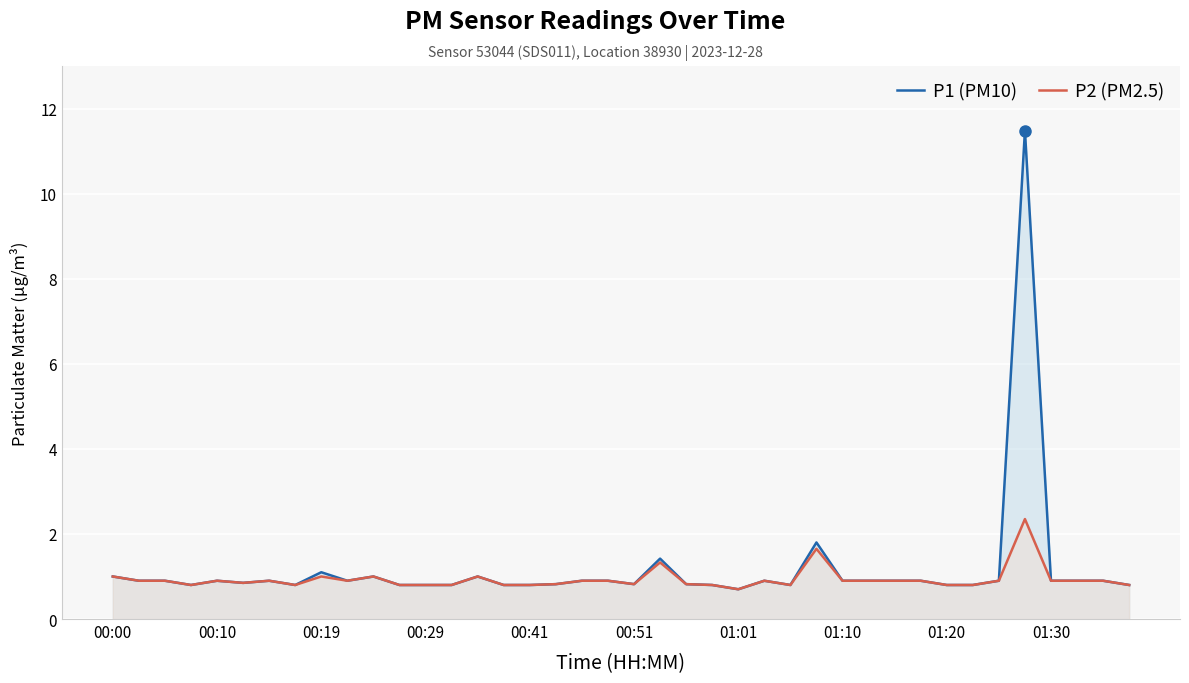

True or false: P1 (PM10) has a value of 0.8 at 00:41.

True